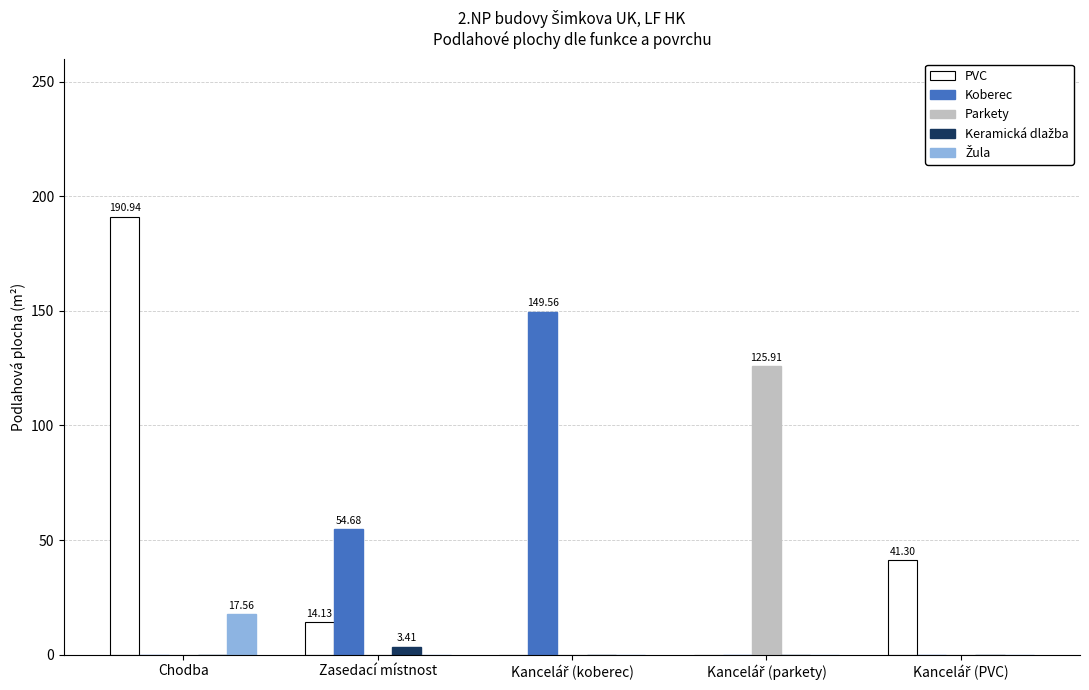

What is the maximum value shown in the chart?

190.9